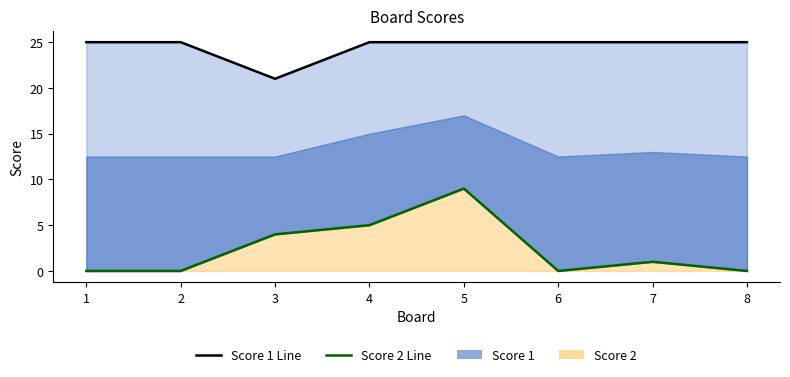

List the labels in order of Score 1 Line value, largest first.

1, 2, 4, 5, 6, 7, 8, 3